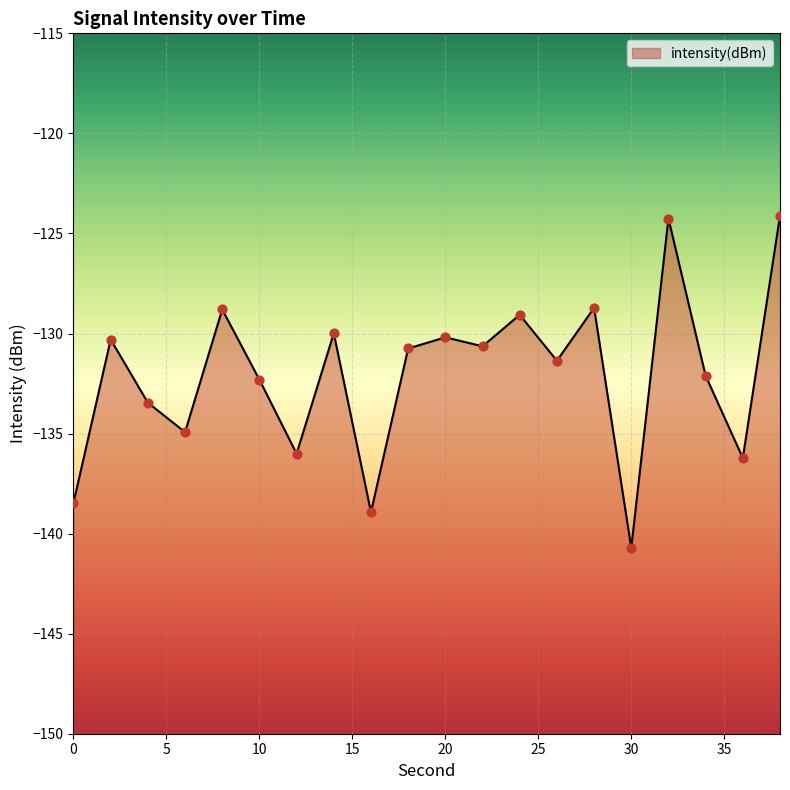

Between 8 and 28, which is larger?

28